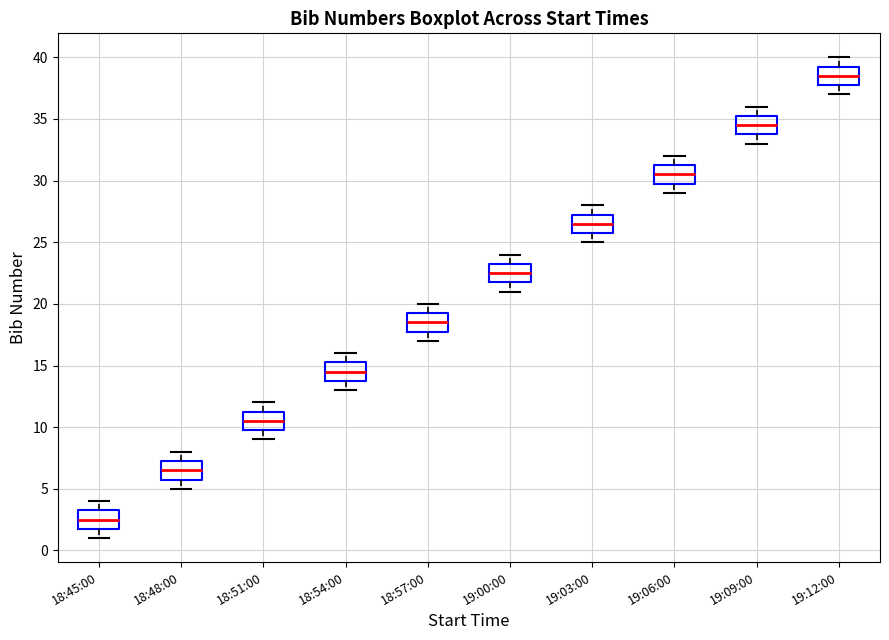

Reading left to right, transcribe this box plot: for each box, give where its median line is, the range the box spans, and where its two whiskers end, as read against the y-axis. The values are not printed on the chart, so give them approximately, as read against the axis.

18:45:00: median 2.5, box 2.0 to 3.5, whiskers 1.0 to 4.0
18:48:00: median 6.5, box 6.0 to 7.5, whiskers 5.0 to 8.0
18:51:00: median 10.5, box 10.0 to 11.5, whiskers 9.0 to 12.0
18:54:00: median 14.5, box 14.0 to 15.5, whiskers 13.0 to 16.0
18:57:00: median 18.5, box 18.0 to 19.5, whiskers 17.0 to 20.0
19:00:00: median 22.5, box 22.0 to 23.5, whiskers 21.0 to 24.0
19:03:00: median 26.5, box 26.0 to 27.5, whiskers 25.0 to 28.0
19:06:00: median 30.5, box 30.0 to 31.5, whiskers 29.0 to 32.0
19:09:00: median 34.5, box 34.0 to 35.5, whiskers 33.0 to 36.0
19:12:00: median 38.5, box 38.0 to 39.5, whiskers 37.0 to 40.0